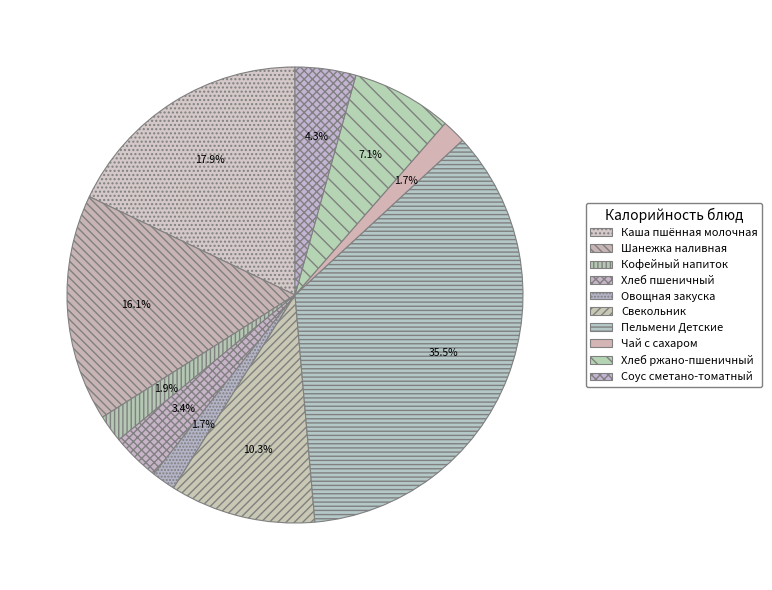

Do Шанежка наливная and Каша пшённая молочная together represent more than half of the pie?

No